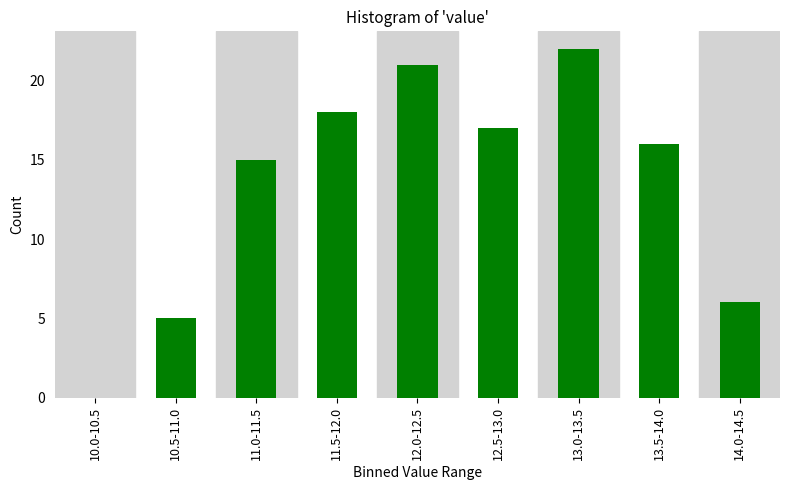

Reading left to right, transcribe all the data shown in this chart.

10.0-10.5=0	10.5-11.0=5	11.0-11.5=15	11.5-12.0=18	12.0-12.5=21	12.5-13.0=17	13.0-13.5=22	13.5-14.0=16	14.0-14.5=6